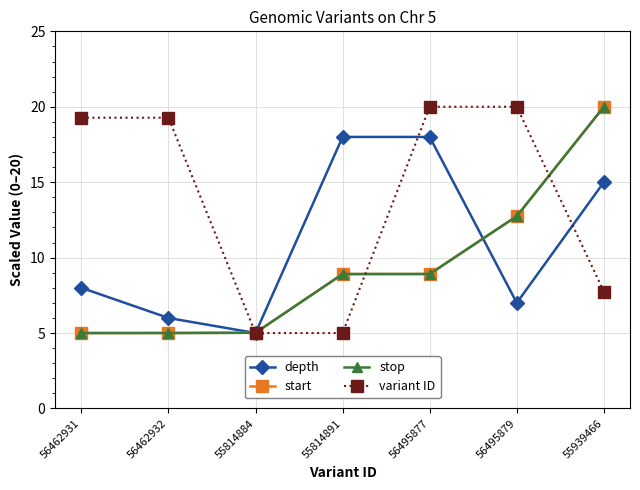

What is the value of the variant ID point at the 2nd from the left?

19.3